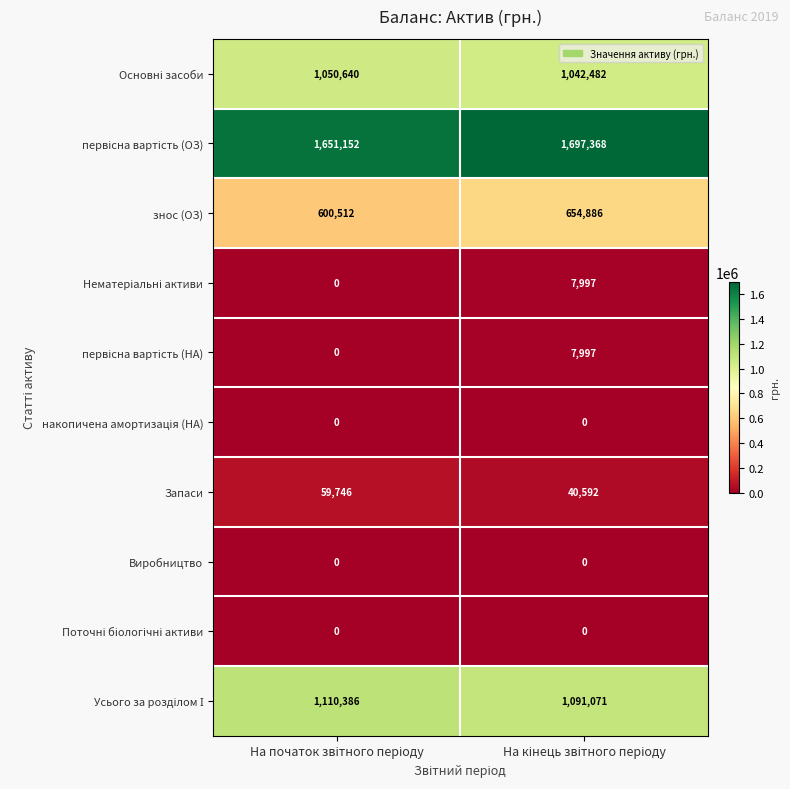

Which series has the widest spread of values?

знос (ОЗ)